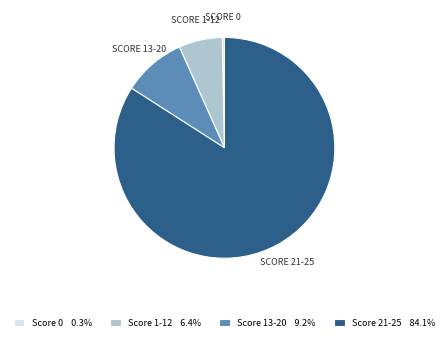

Combined, do Score 21-25 84.1% and Score 1-12 6.4% account for over 50%?

Yes